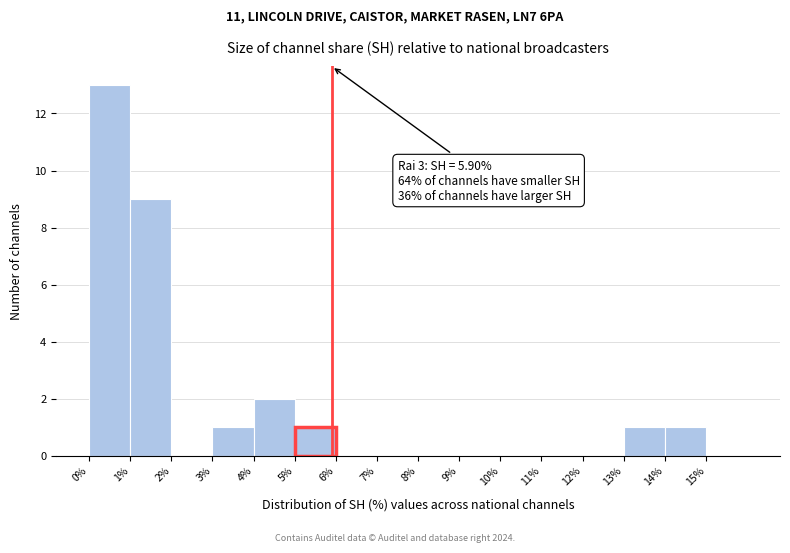

Which range on the x-axis has the tallest bar?

0 to 1